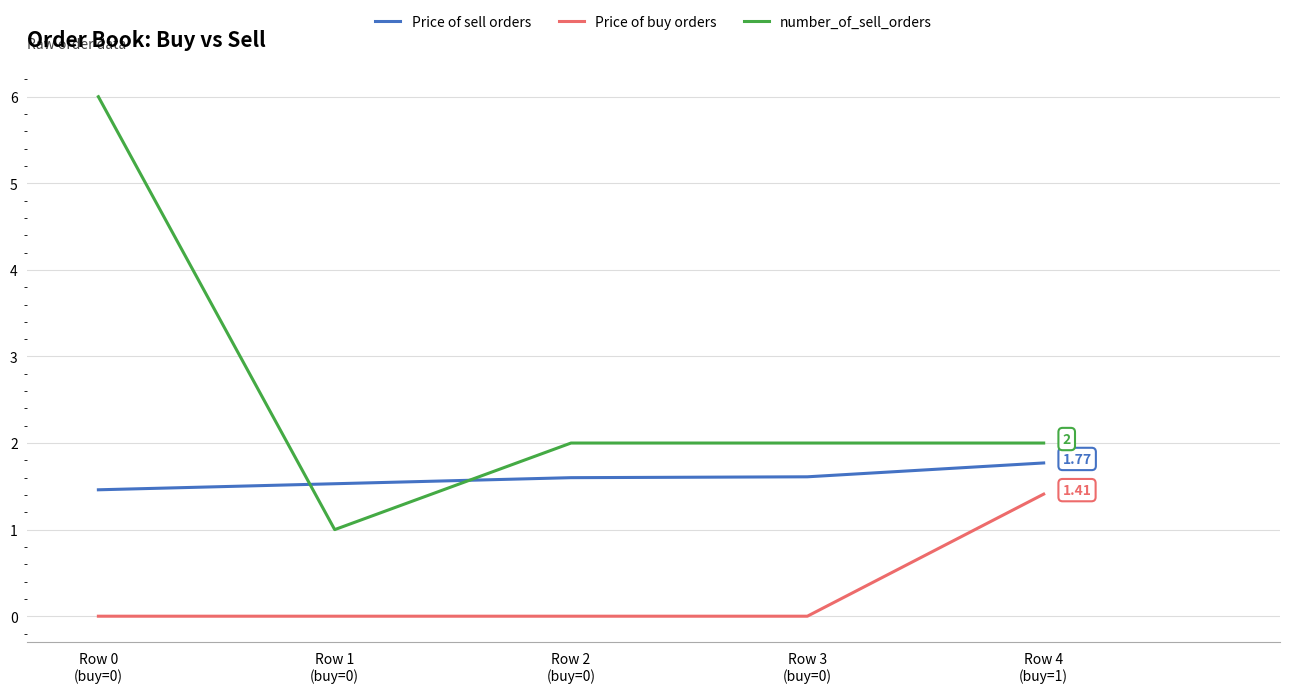

Where is the first local minimum for number_of_sell_orders?

Row 1
(buy=0)